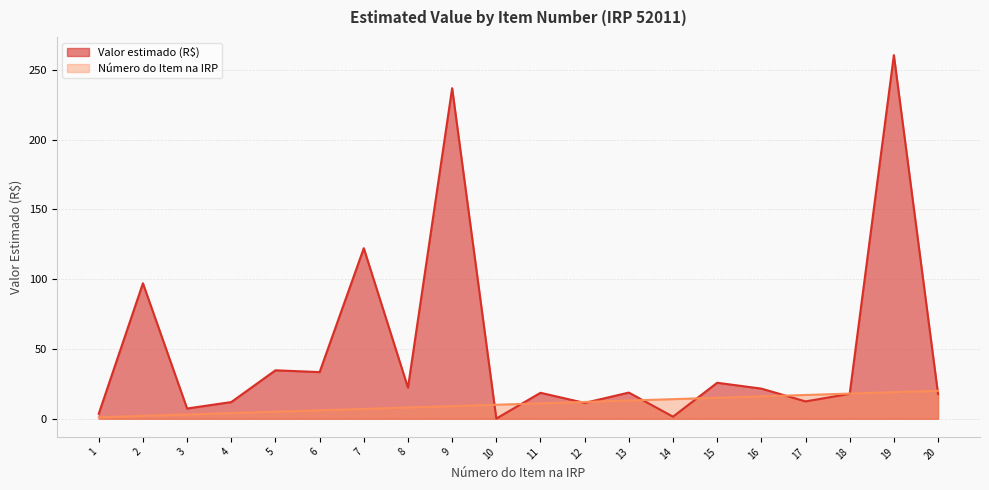

Where does the Valor estimado (R$) series first go above 18?

2